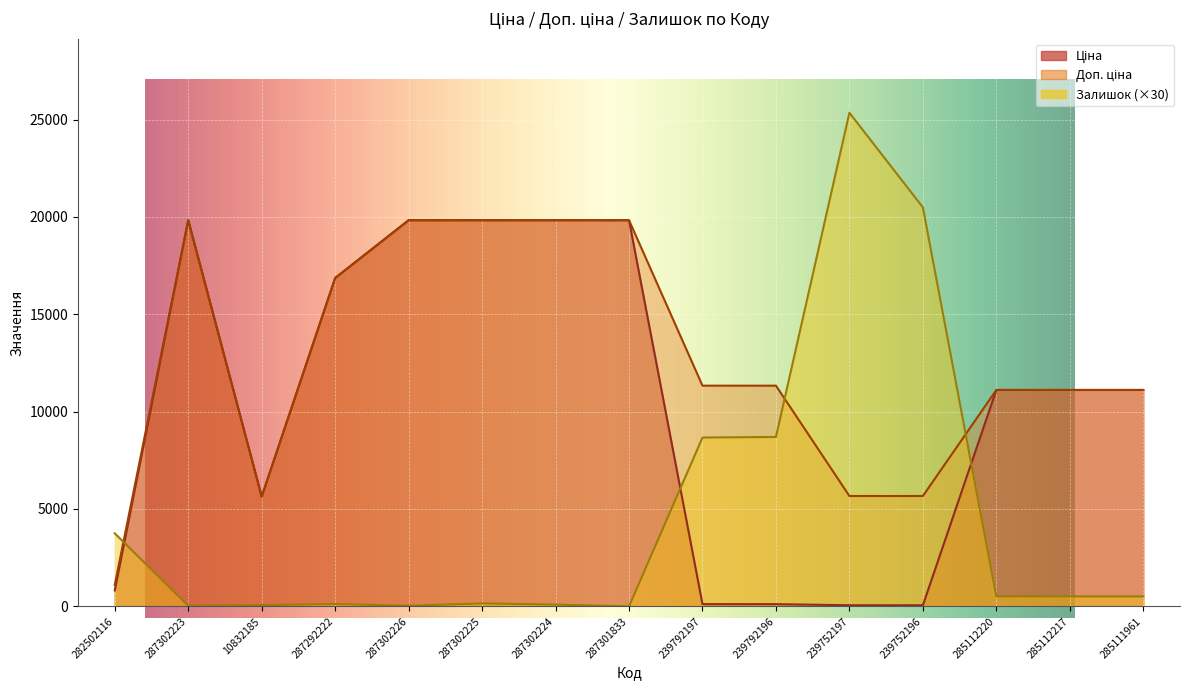

What is the difference between the second highest and second lowest values in the Залишок series?

20460.0